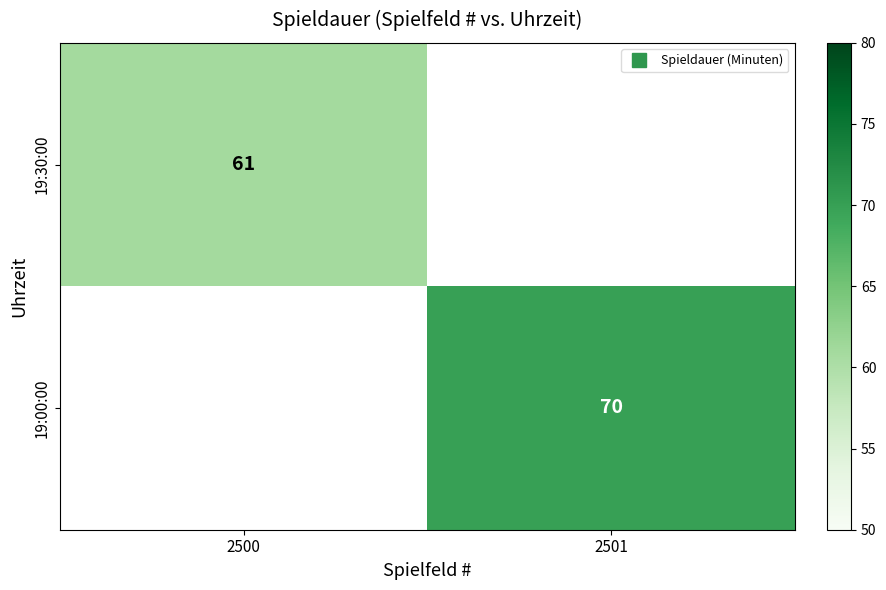

Which category has the lowest value across all series?

2500